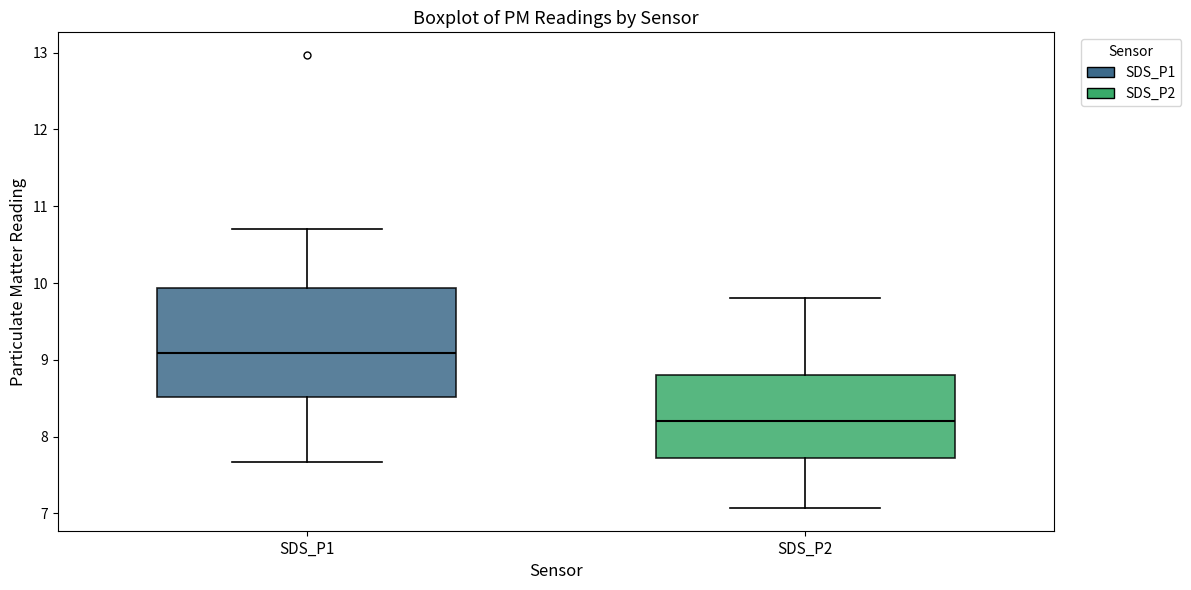

Reading left to right, read every box against the y-axis: the position of its median line, the range the box covers, and the ends of its whiskers. The values are not printed on the chart, so give them approximately, as read against the axis.

SDS_P1: median 9.1, box 8.5 to 9.9, whiskers 7.7 to 10.7
SDS_P2: median 8.2, box 7.7 to 8.8, whiskers 7.1 to 9.8